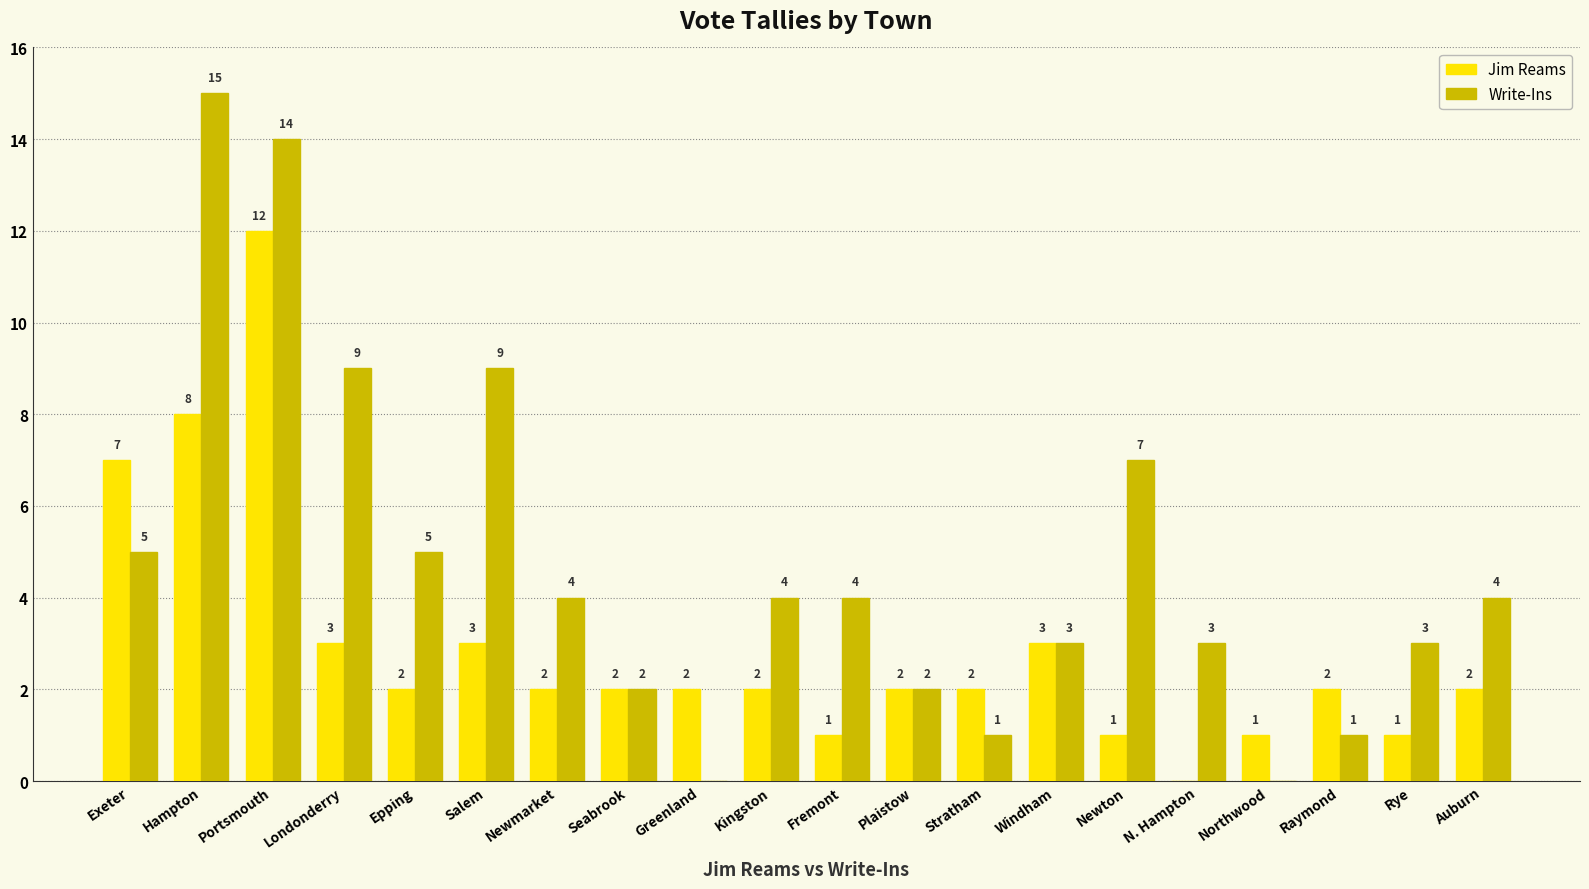

Which series changed the most between Portsmouth and Greenland?

Write-Ins